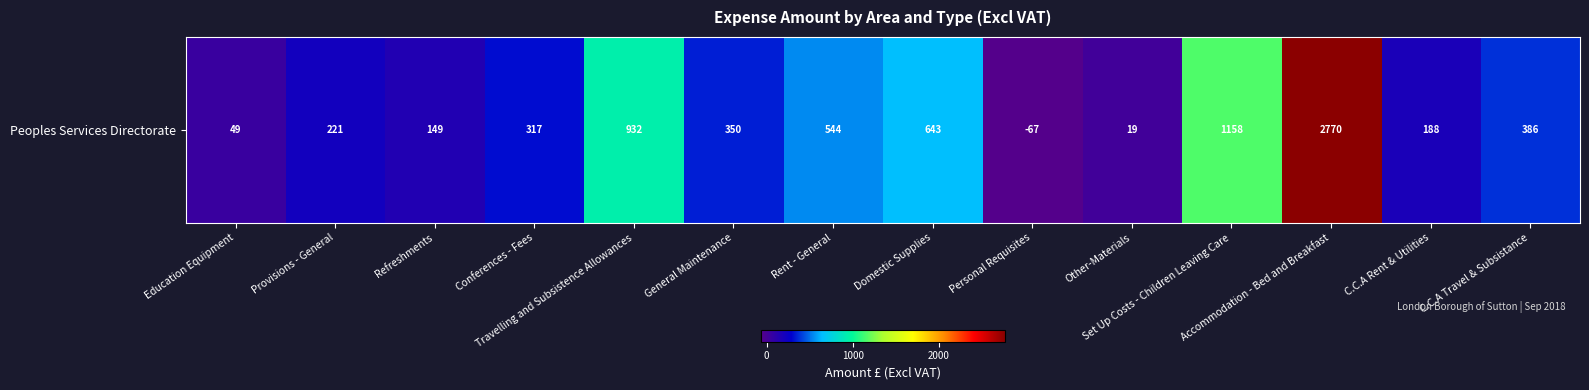

At which category does the chart reach its peak across all series?

Accommodation - Bed and Breakfast